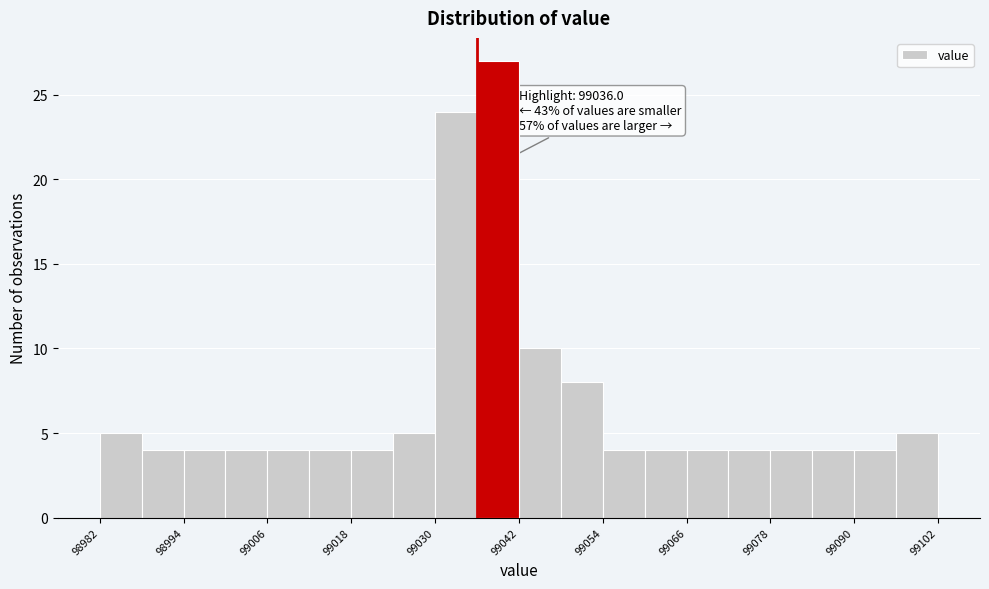

Read against the x-axis, roughly where is the centre of the tallest bar?

99038